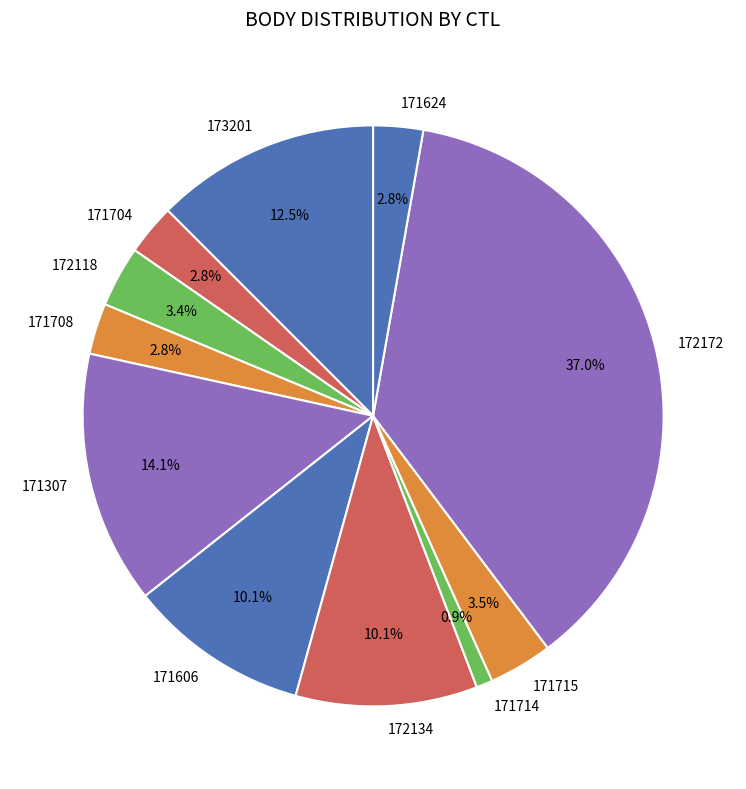

Approximately how many times larger is the value at 171624 compared to 173201?

0.2